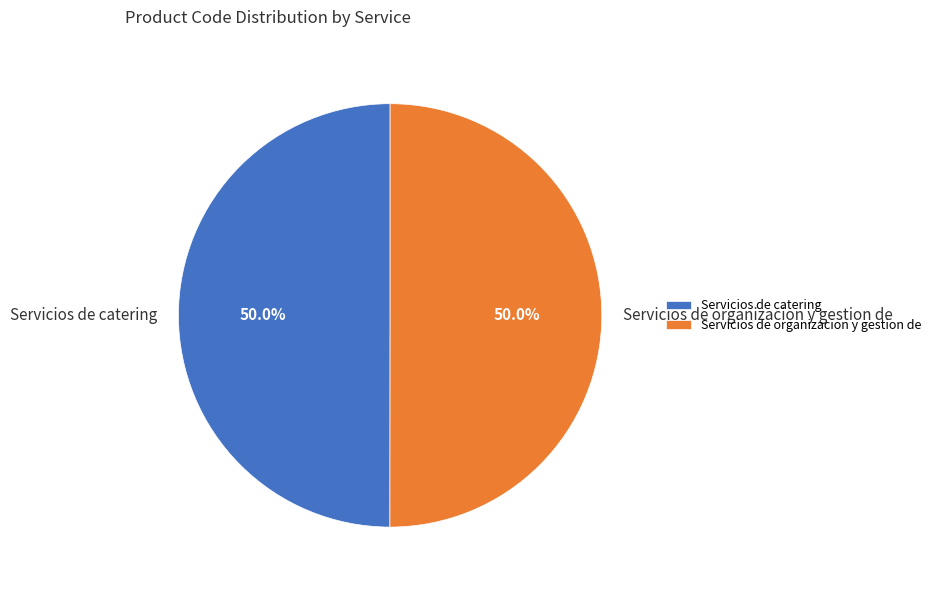

How many slices are in this pie chart?

2